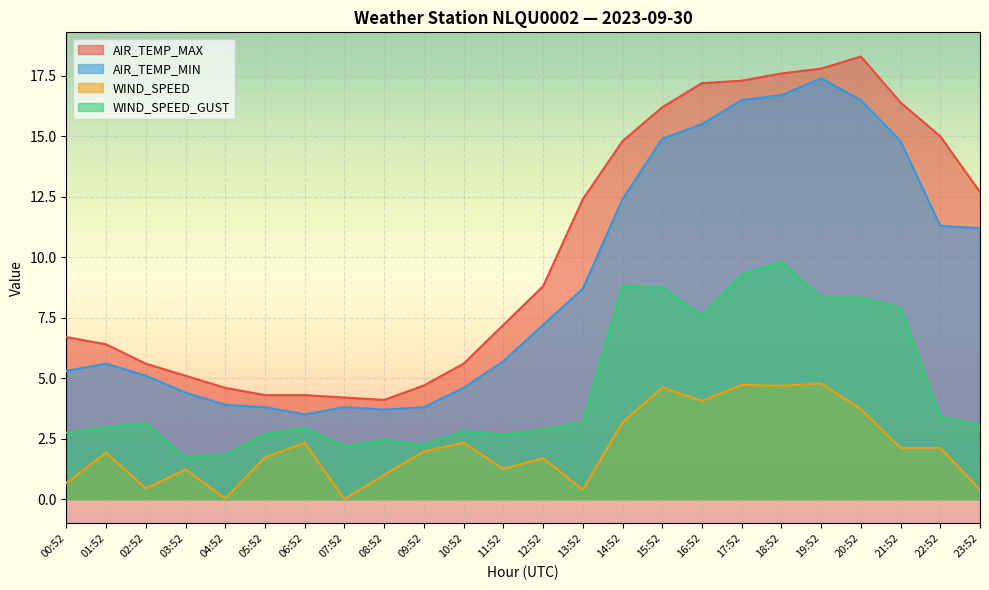

Rank the series at 20:52 from highest to lowest value.

AIR_TEMP_MAX, AIR_TEMP_MIN, WIND_SPEED_GUST, WIND_SPEED